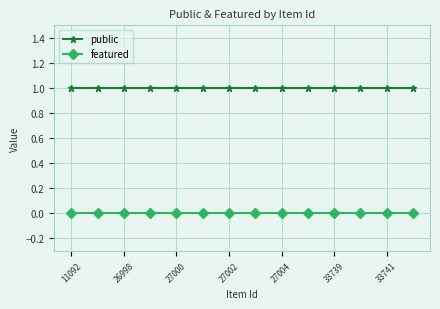

True or false: public and featured cross at least once.

False